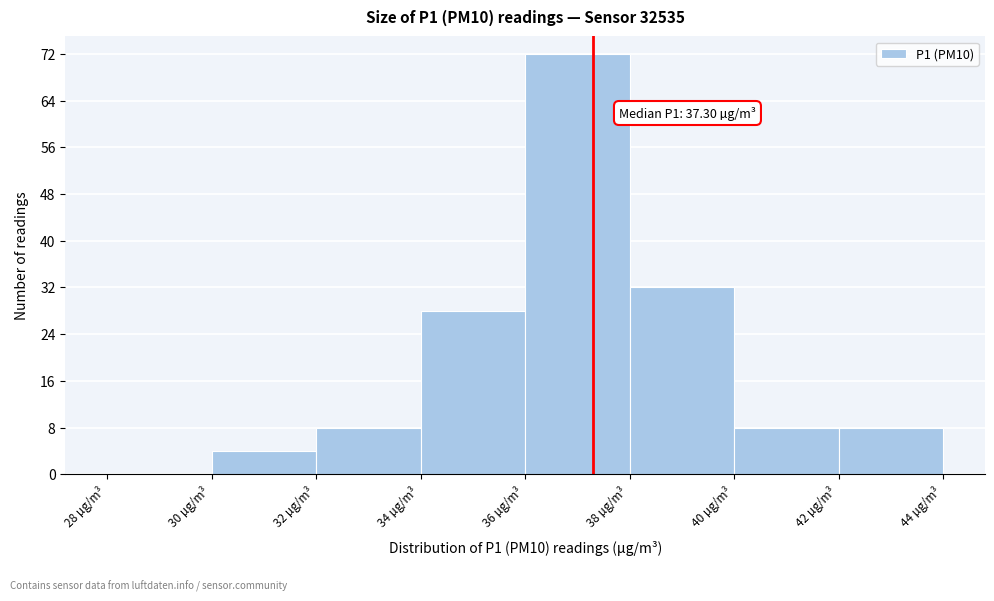

Over which range of the x-axis is the bar tallest?

36 to 38